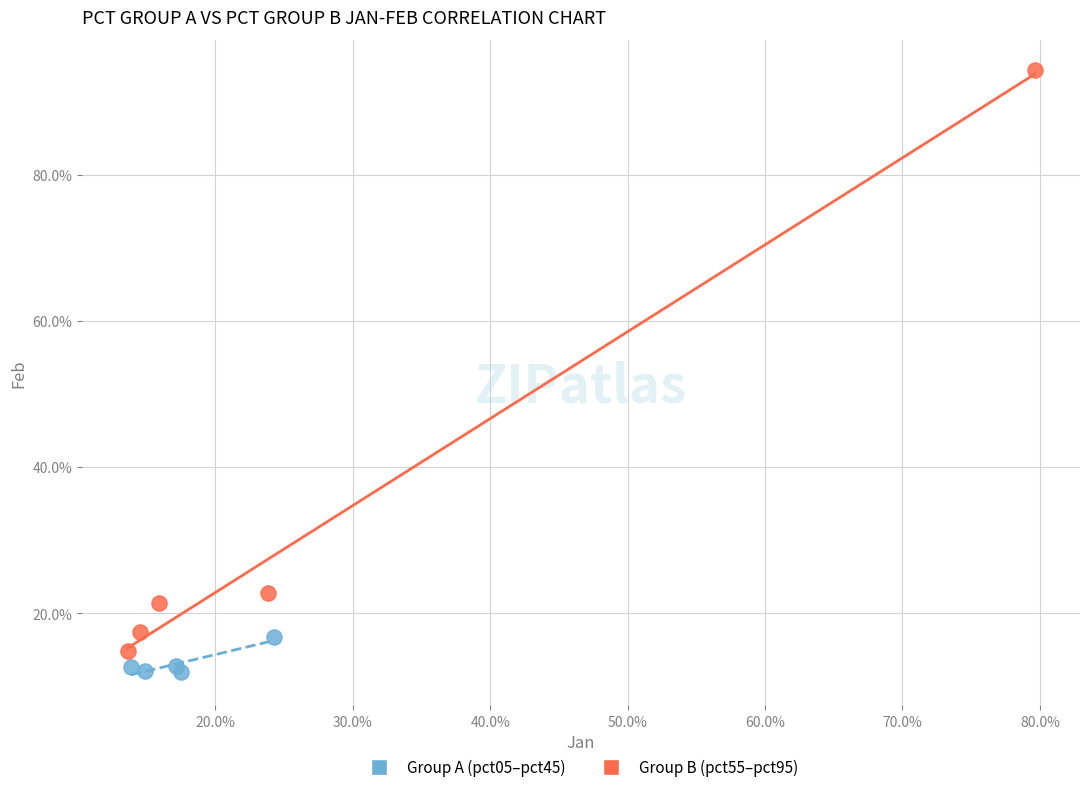

Which series has the widest spread of Y values?

Group B (pct55–pct95)